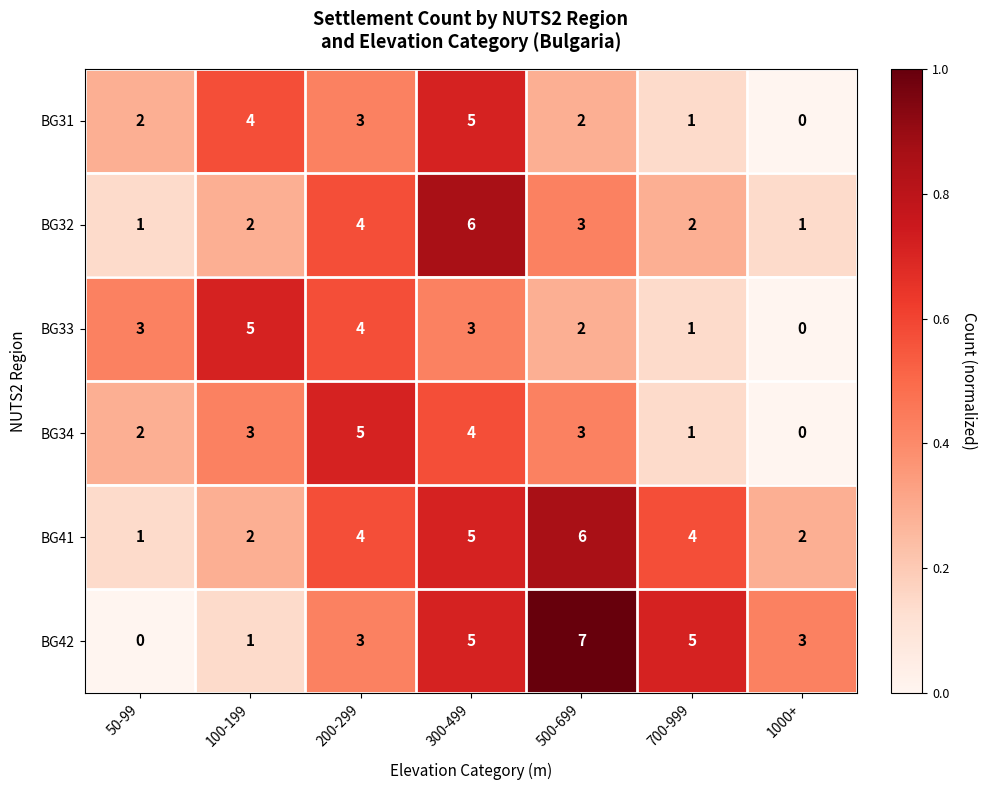

At which label is BG34 closest to 2?

50-99